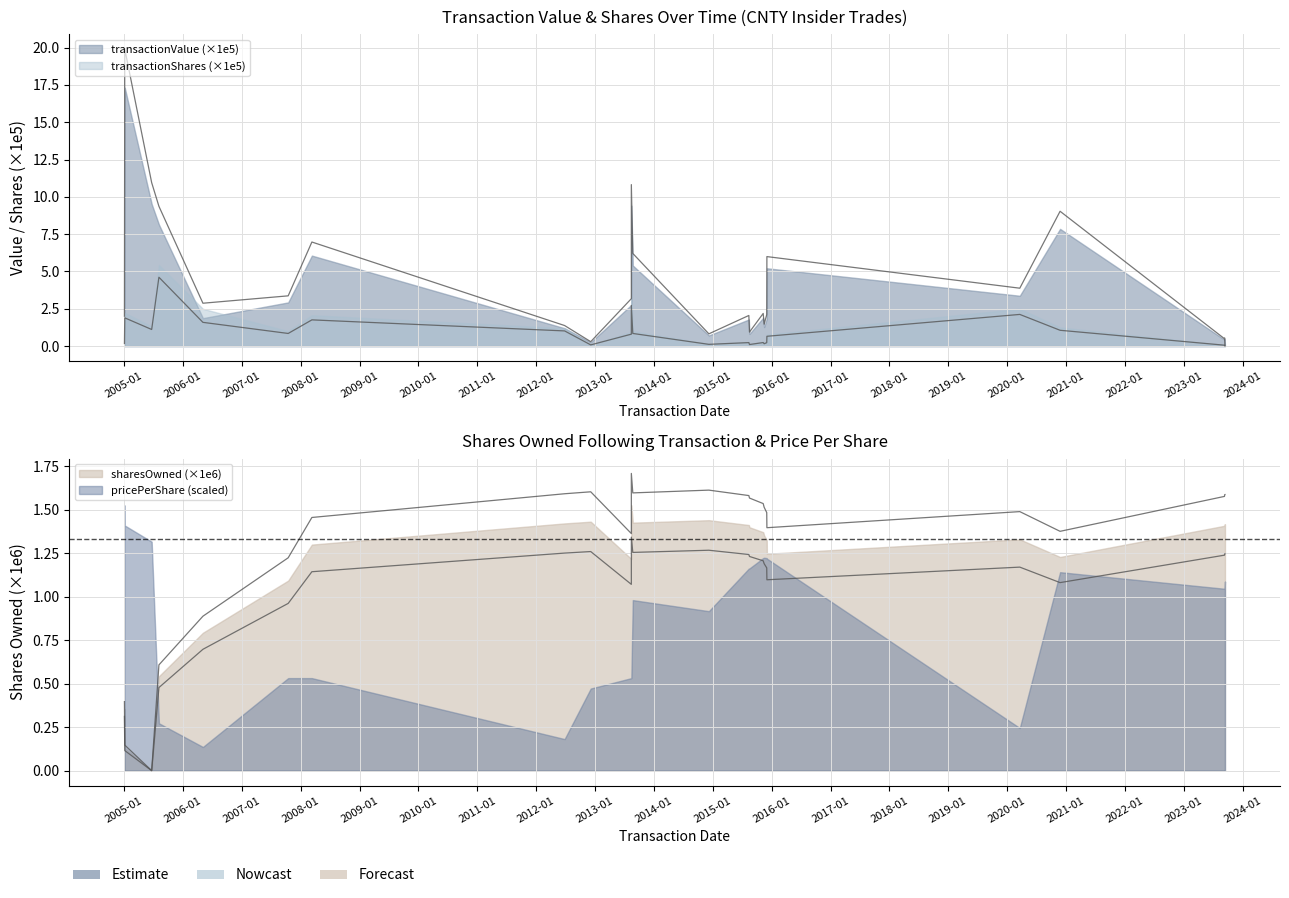

True or false: sharesOwnedFollowingTransaction and transactionValue intersect in this chart.

True